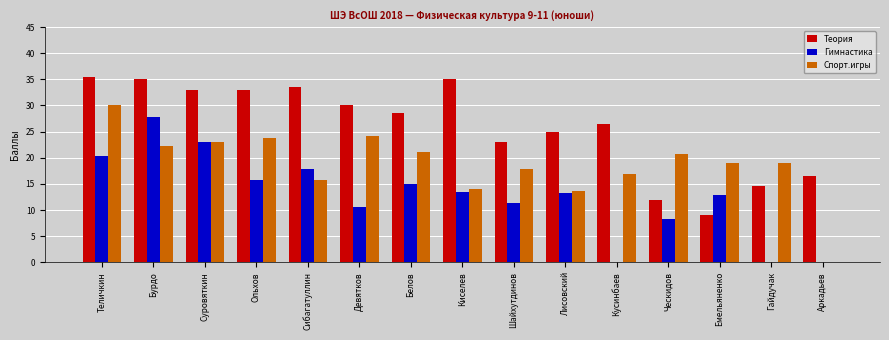

What is the total value across all series at Емельяненко?

40.7